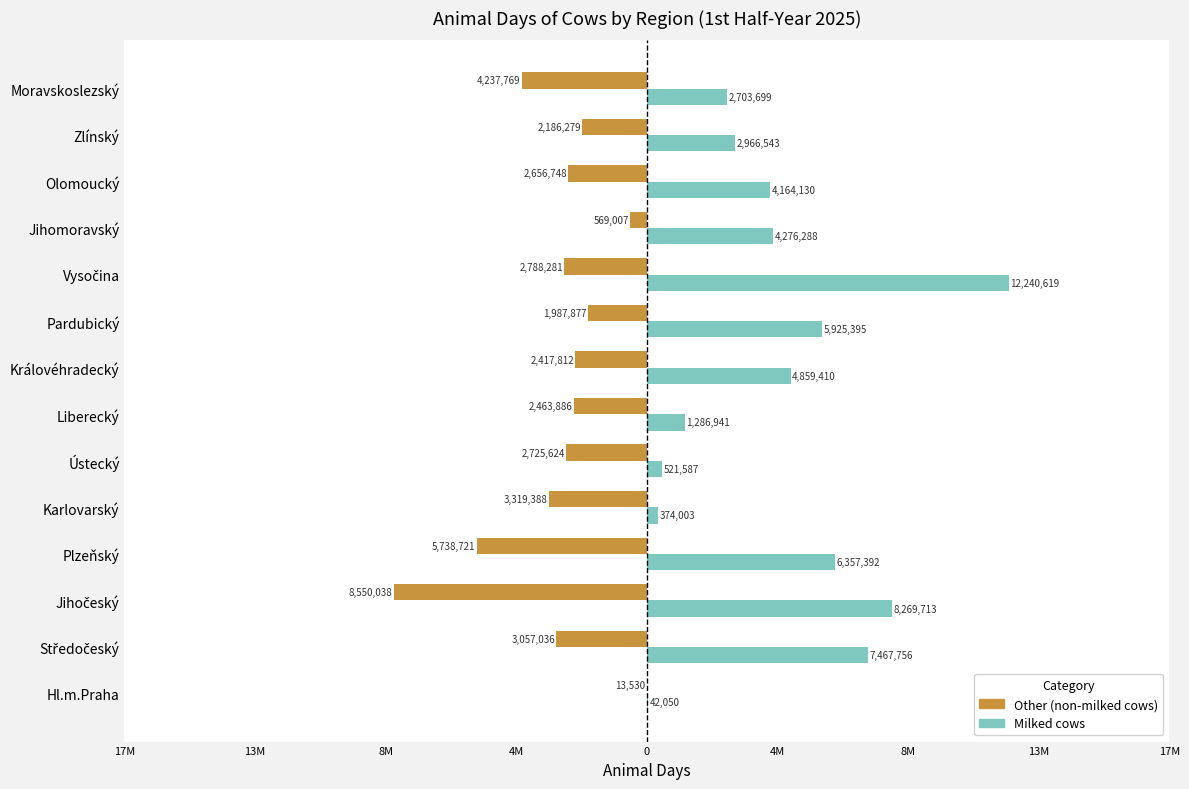

What is the minimum value for Other (non-milked cows)?

-8550038